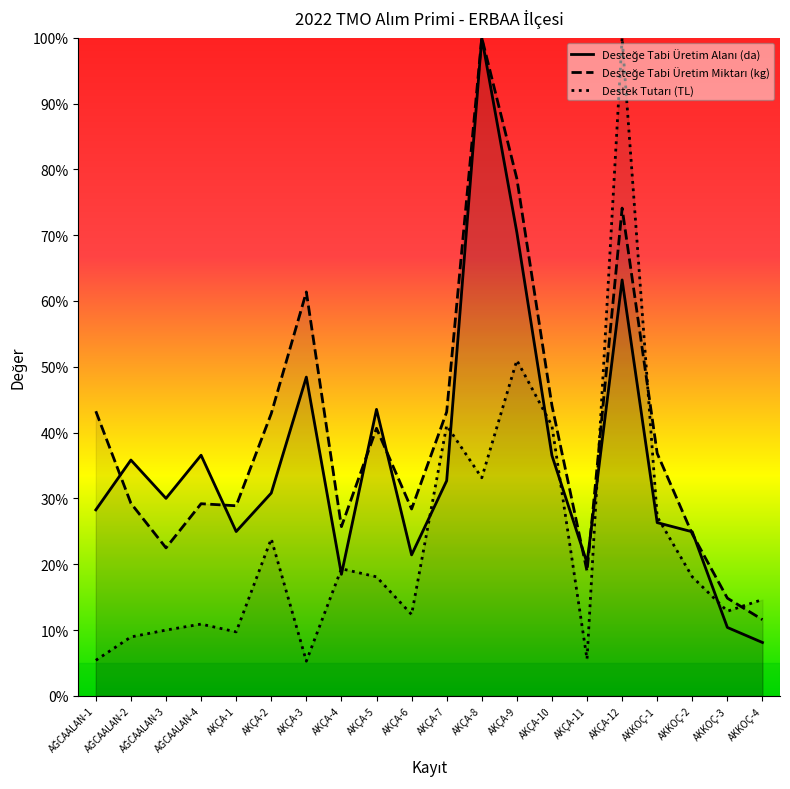

Where is Desteğe Tabi Üretim Miktarı (kg) nearest to the value 0?

AKKOÇ-4